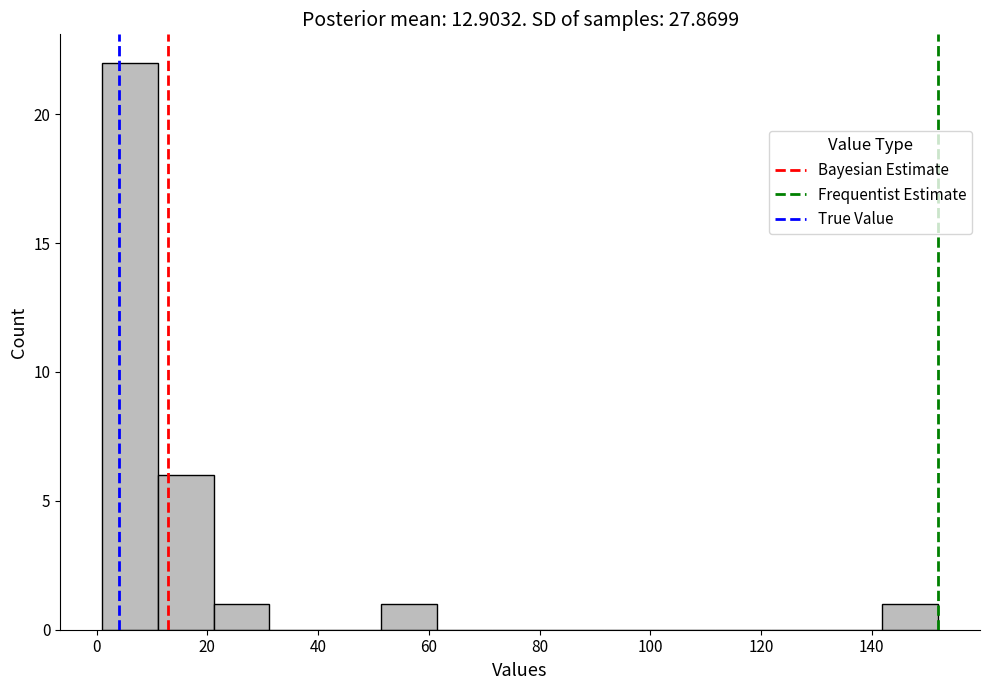

Reading left to right, transcribe this chart: for each bar, give the range it covers on the x-axis and its height. Neither the bar edges nor the heights are printed on the chart, so give them approximately, as read against the axes.

2 to 12: 22
12 to 22: 6
22 to 32: 1
32 to 42: 0
42 to 52: 0
52 to 62: 1
62 to 72: 0
72 to 82: 0
82 to 92: 0
92 to 102: 0
102 to 112: 0
112 to 122: 0
122 to 132: 0
132 to 142: 0
142 to 152: 1